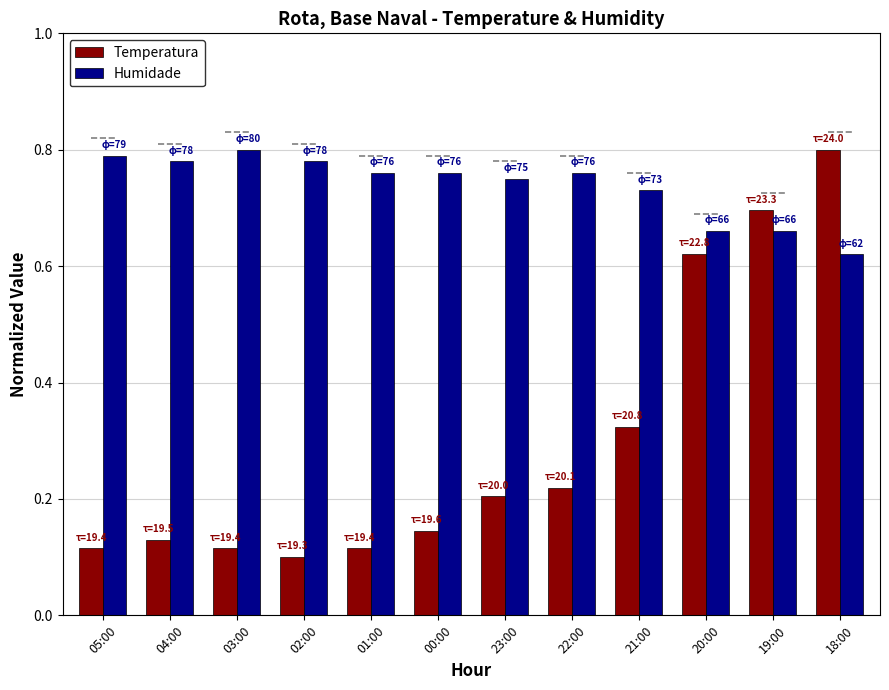

Between 04:00 and 21:00, which series saw the biggest shift?

Temperatura